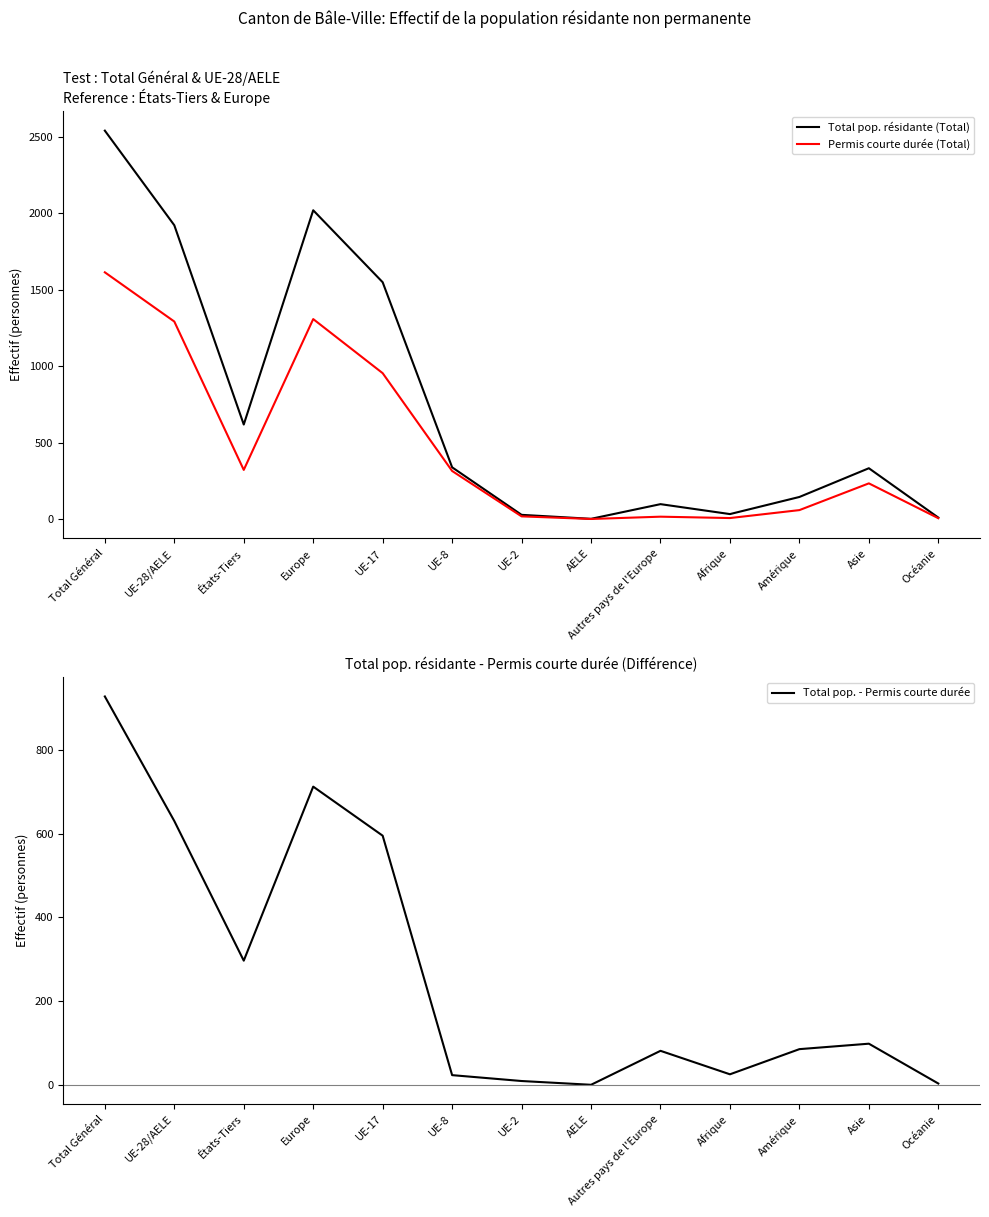

Is the value of Total pop. résidante (Total) at UE-8 greater than the value of Permis courte durée (Total) at Amérique?

Yes